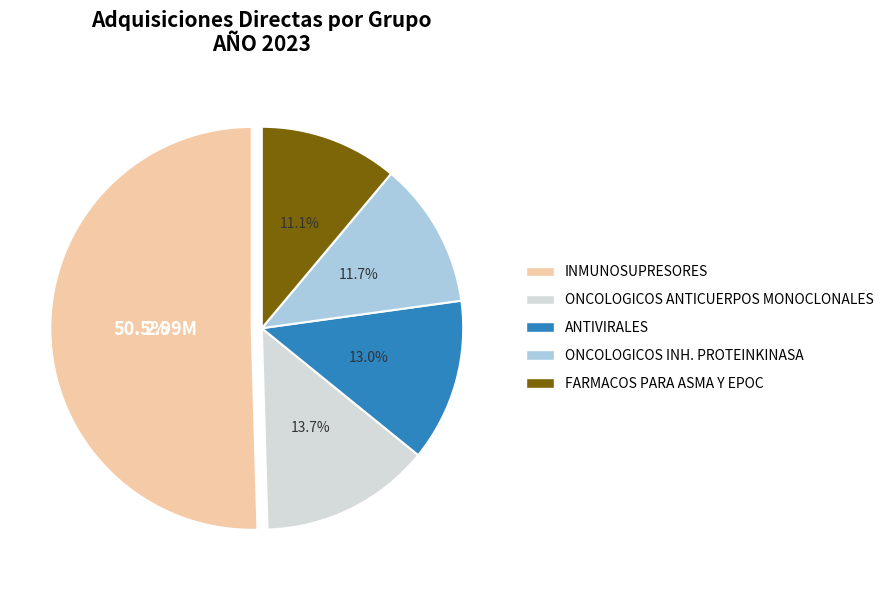

What is the largest slice in the pie chart?

INMUNOSUPRESORES